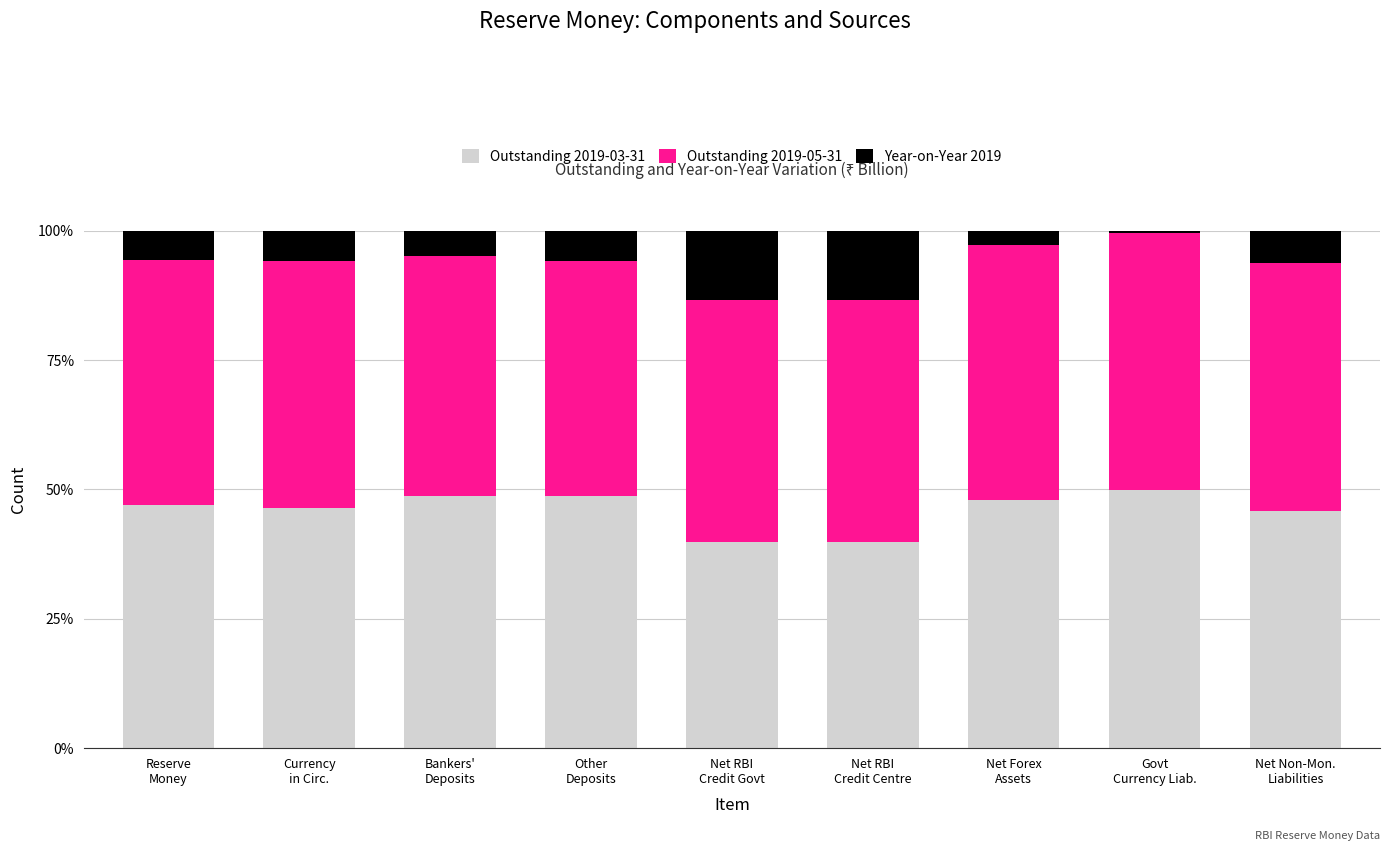

What is the sum of all Outstanding 2019-03-31 values?

413.9